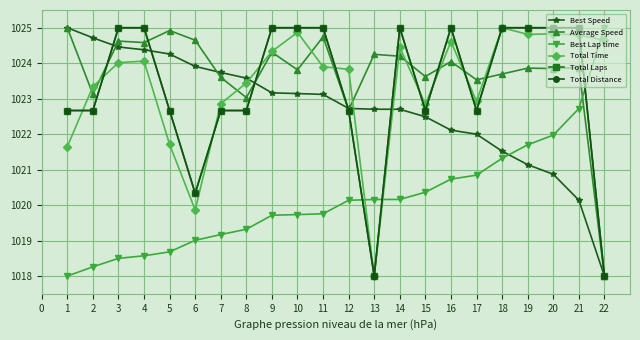

Does the chart have visible grid lines?

Yes